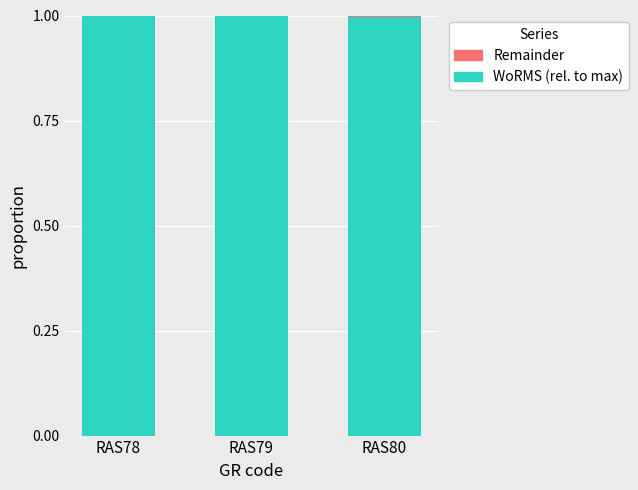

Does the chart contain stacked bars?

Yes